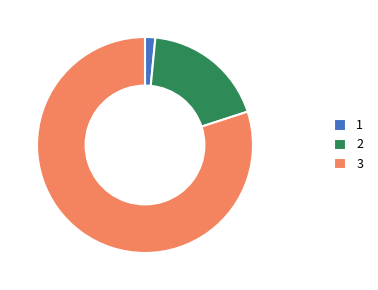

The 3 slice represents 67% of the pie. True or false?

False